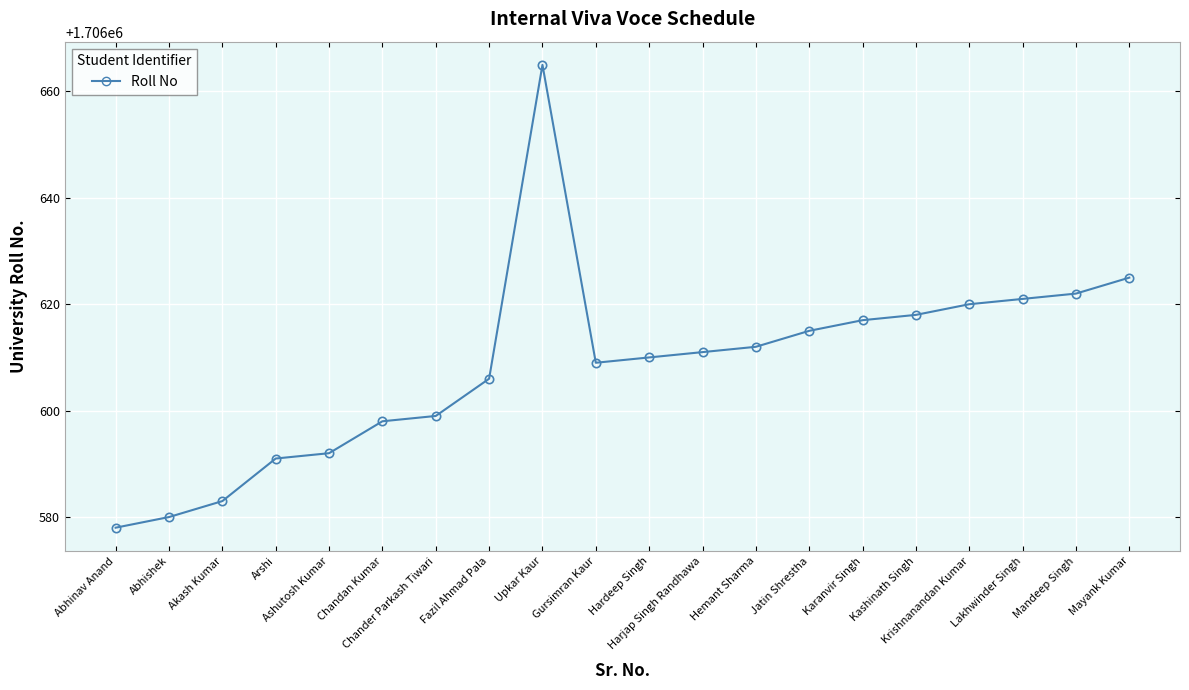

Where is the data nearest to the value 1706621?

Lakhwinder Singh